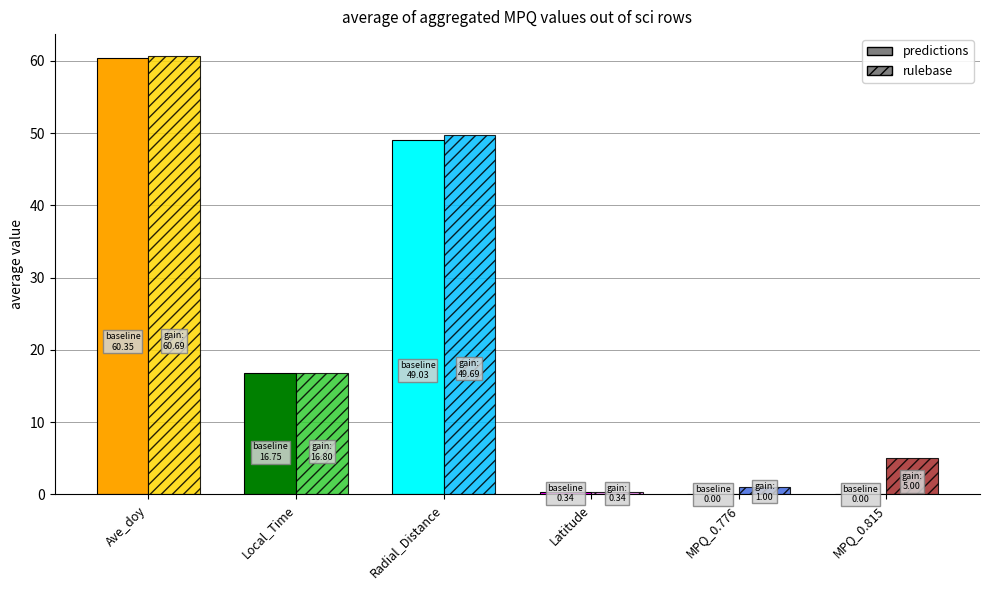

At which category is the sum across all series the highest?

Ave_doy